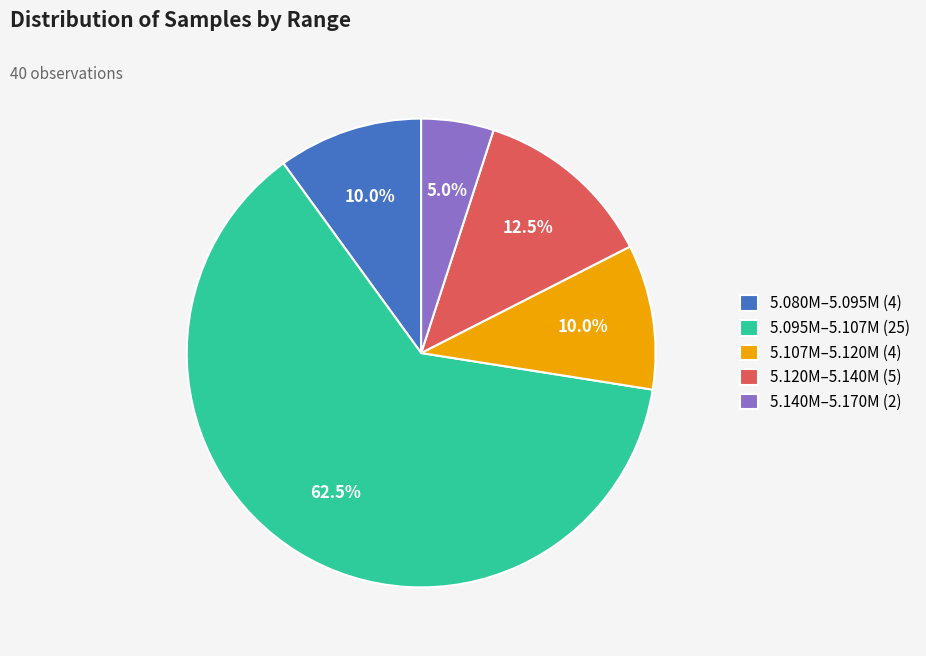

What portion of the pie excludes 5.080M–5.095M (4)?

90.0%